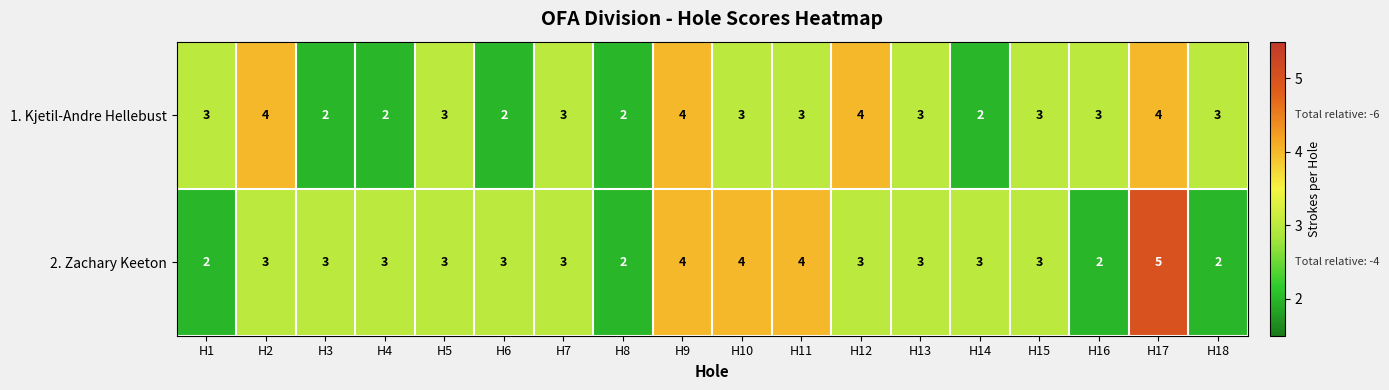

How many categories are shown in the chart?

18